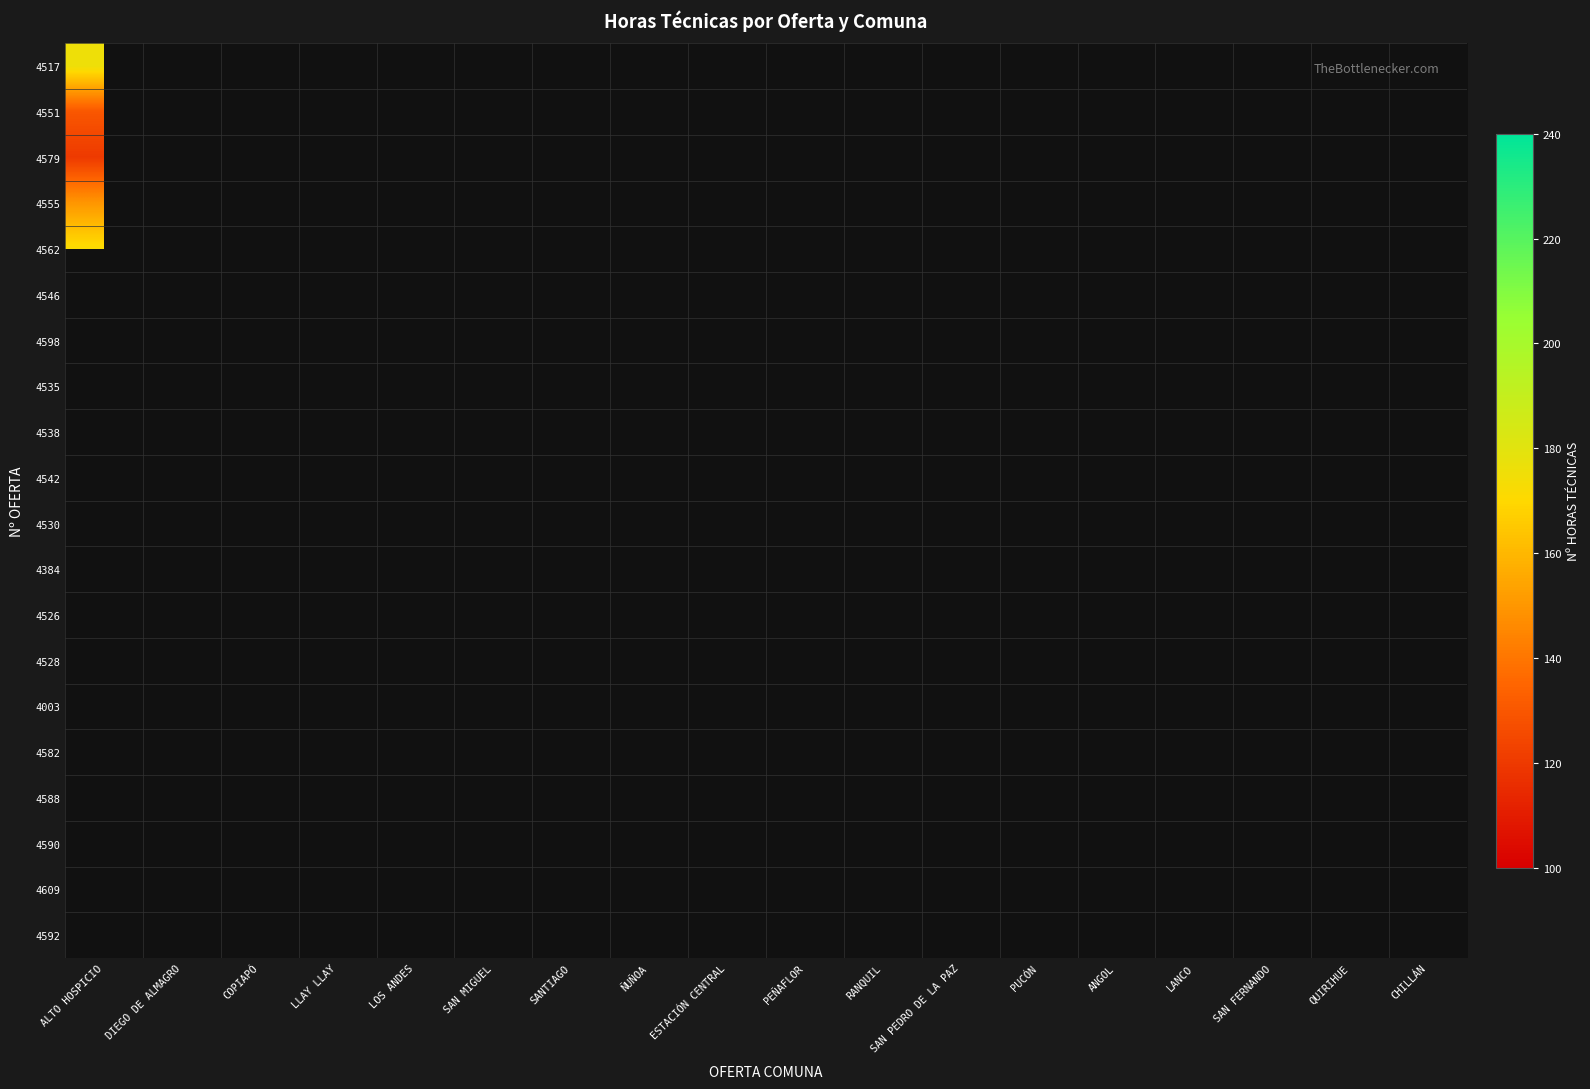

Rank the series by their maximum value, from lowest to highest.

4579, 4551, 4555, 4562, 4517, 4546, 4598, 4535, 4538, 4542, 4530, 4384, 4526, 4528, 4003, 4582, 4588, 4590, 4609, 4592